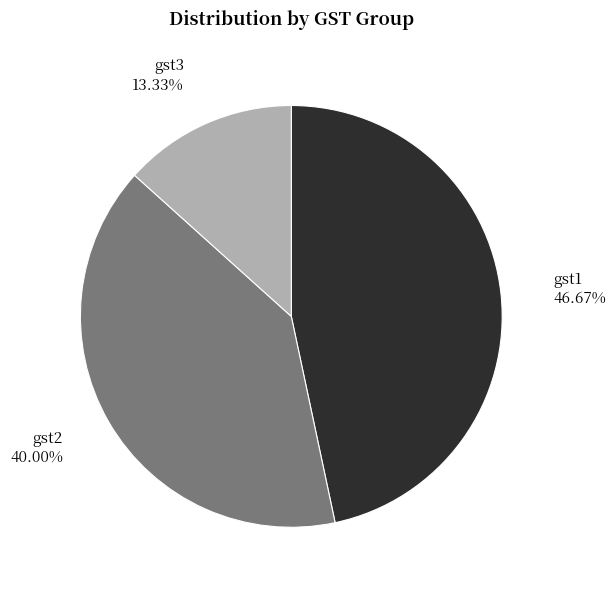

Rank the categories by value from lowest to highest.

gst3, gst2, gst1